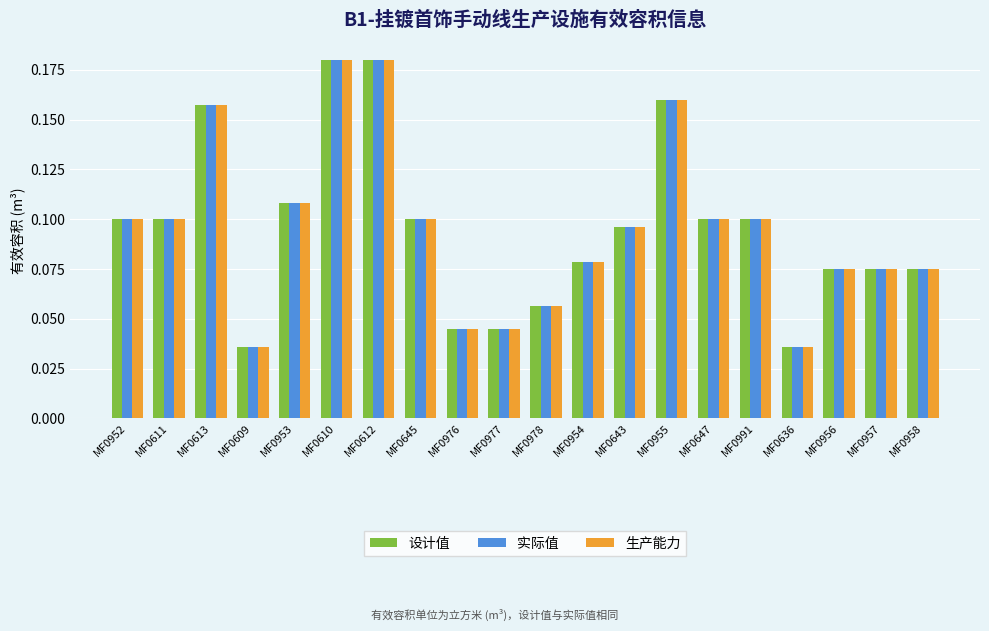

What is the total value across all series at MF0952?

0.3